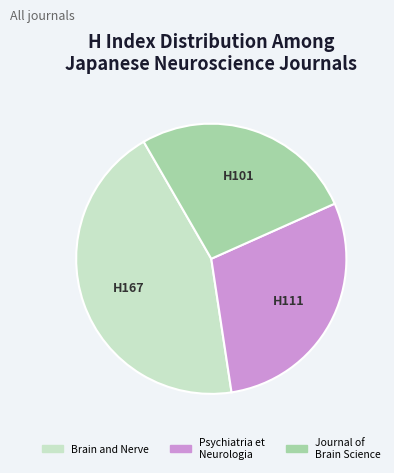

Does any single category account for the majority?

No